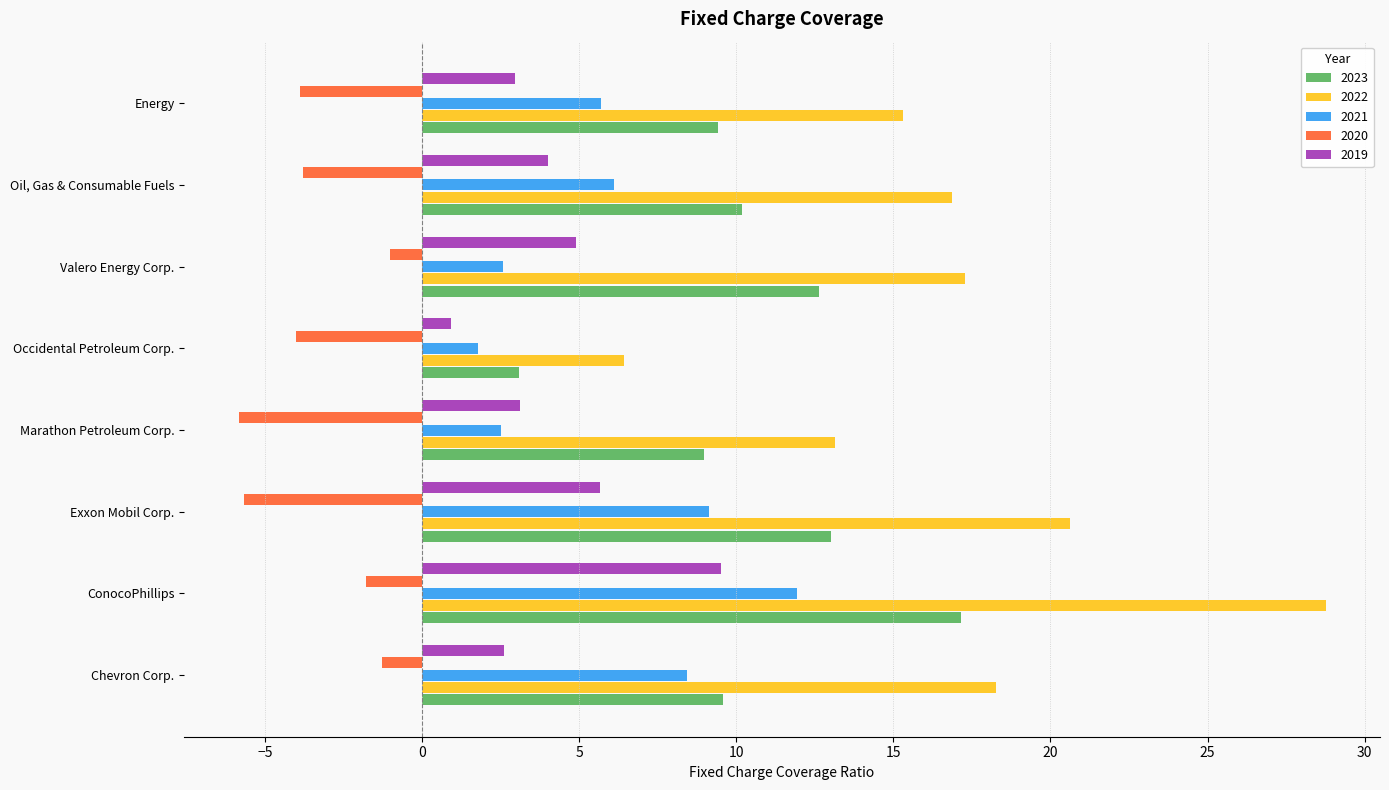

At Occidental Petroleum Corp., list the series in order from largest to smallest.

2022, 2023, 2021, 2019, 2020